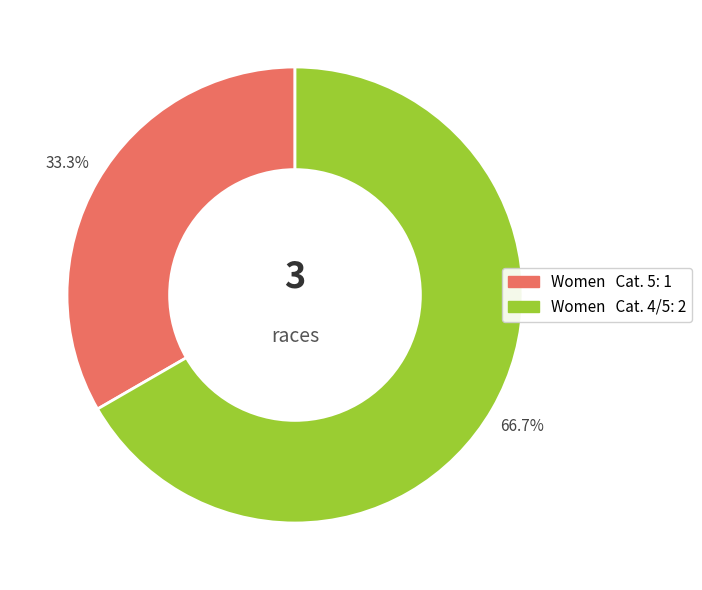

Is there a majority slice in this chart?

Yes